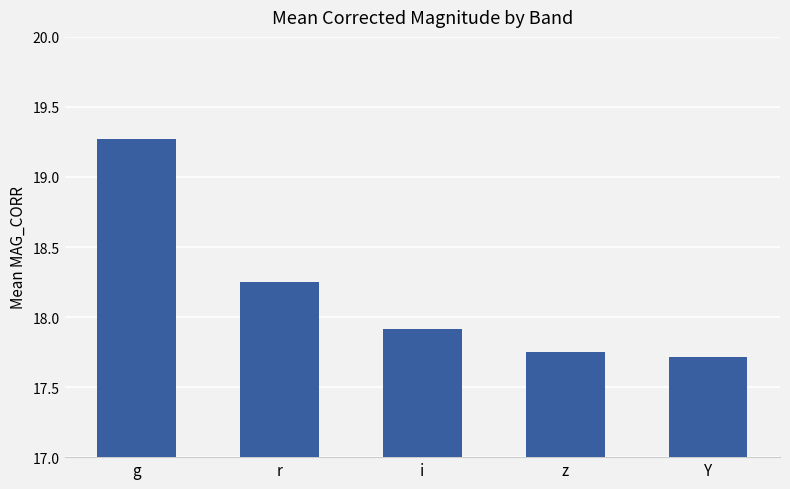

What is the sum of all values?

90.9